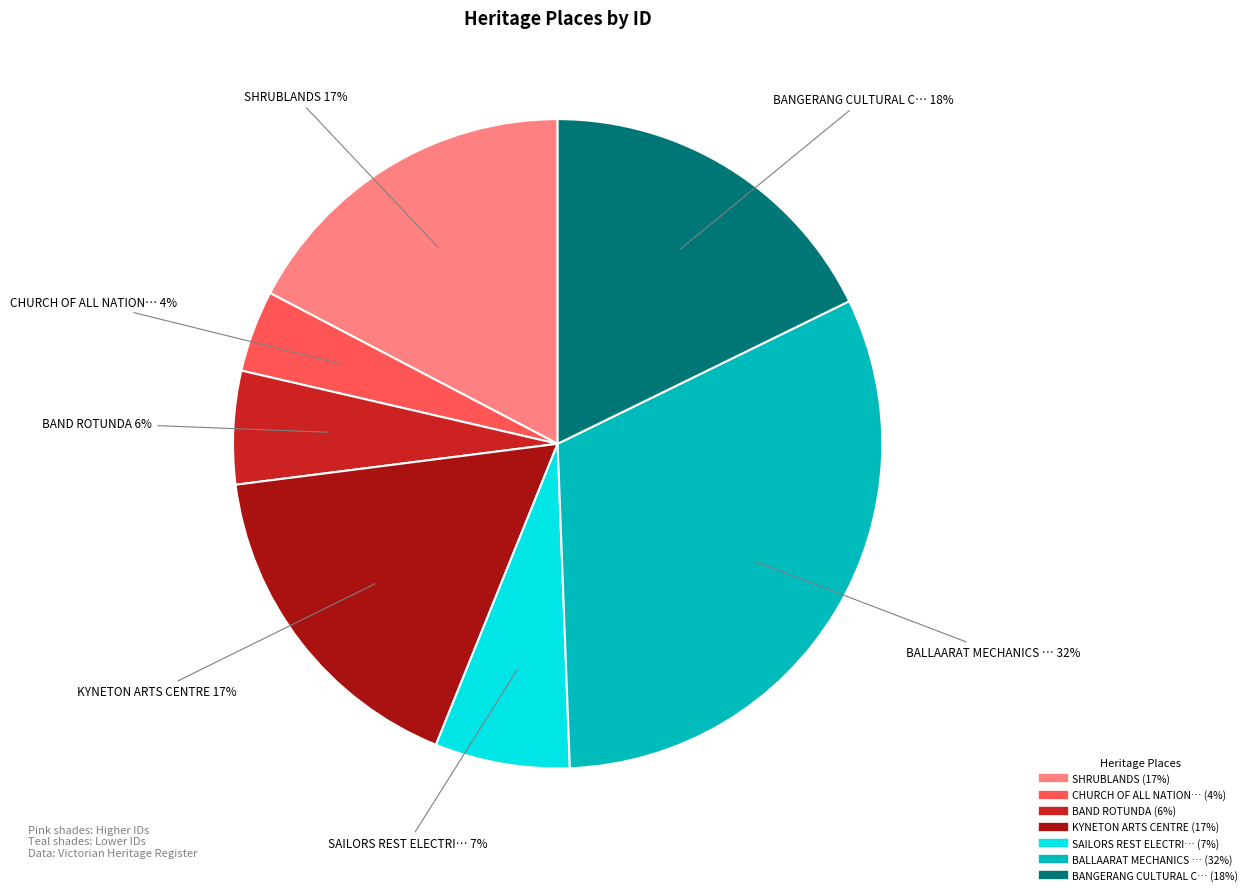

To the nearest percent, what is the average slice percentage?

14%